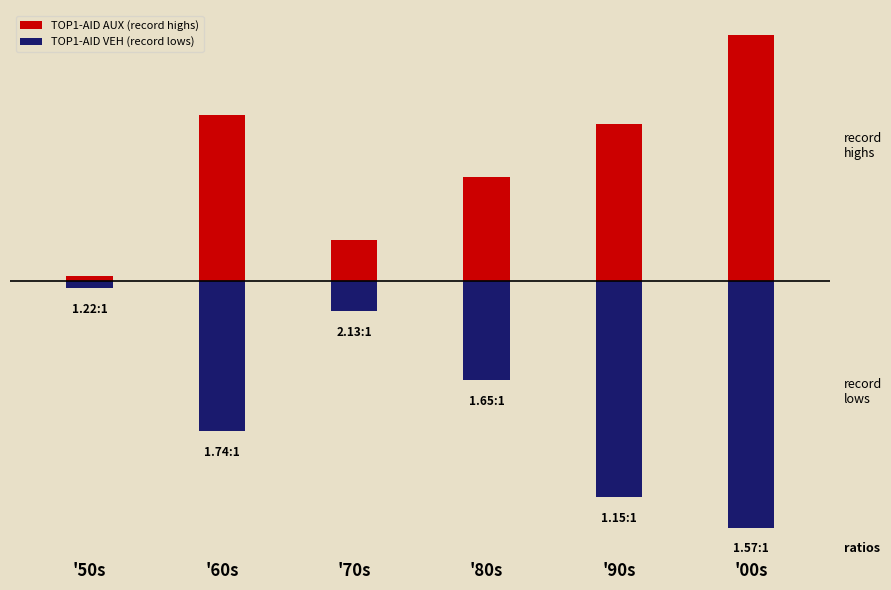

What are all the series names shown in the legend?

TOP1-AID AUX (record highs), TOP1-AID VEH (record lows)